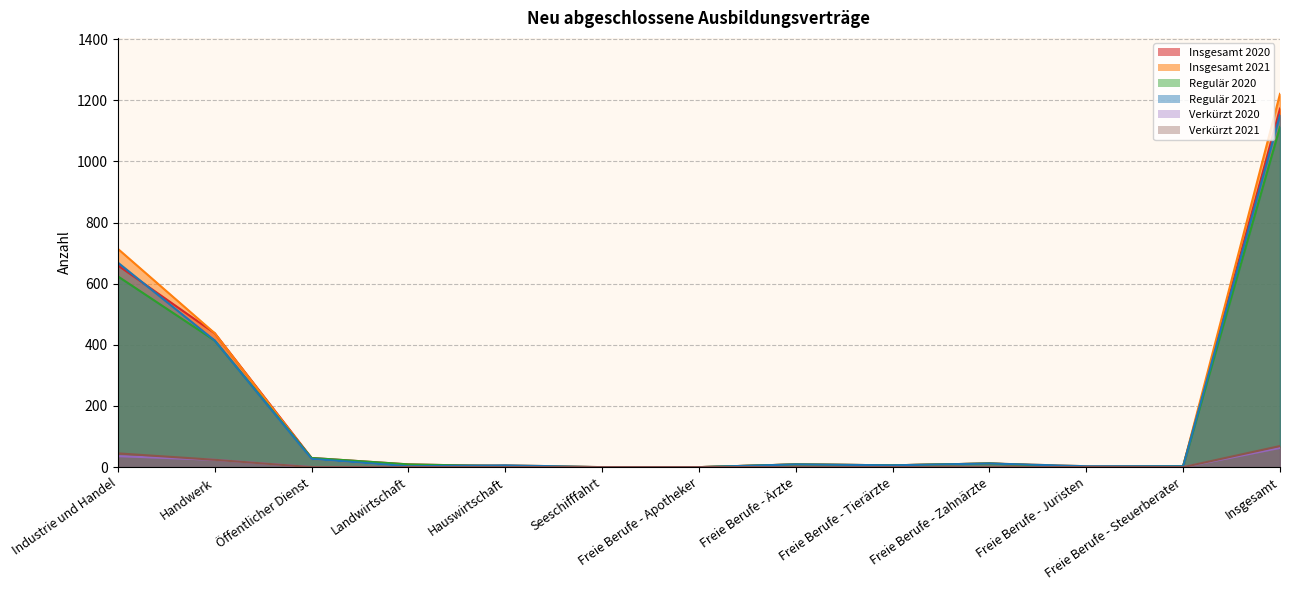

True or false: Regulär 2021 has a value of 0 at Seeschifffahrt.

True